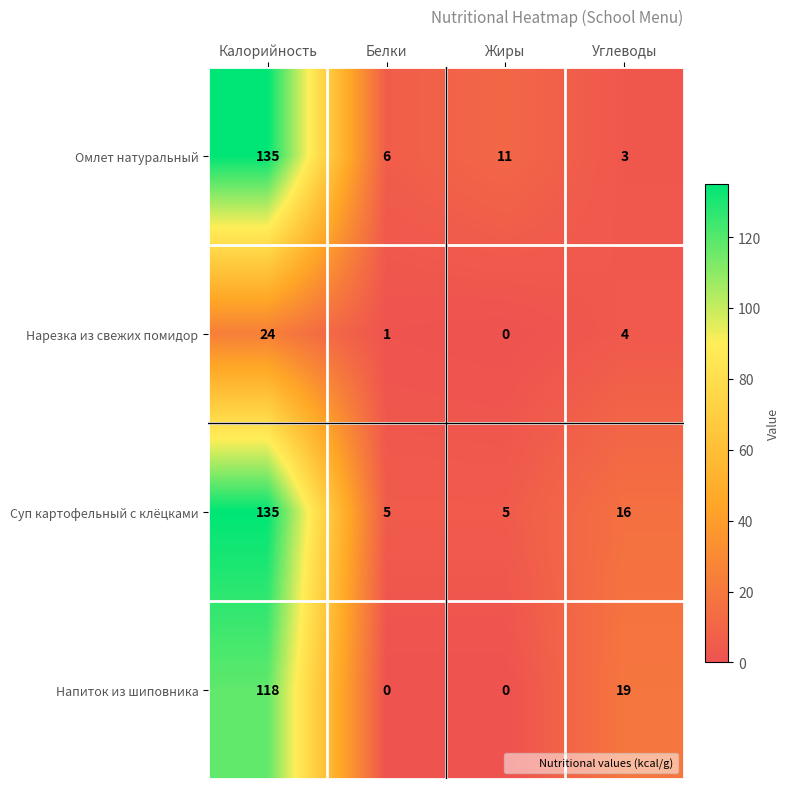

At which category does the chart reach its peak across all series?

Калорийность